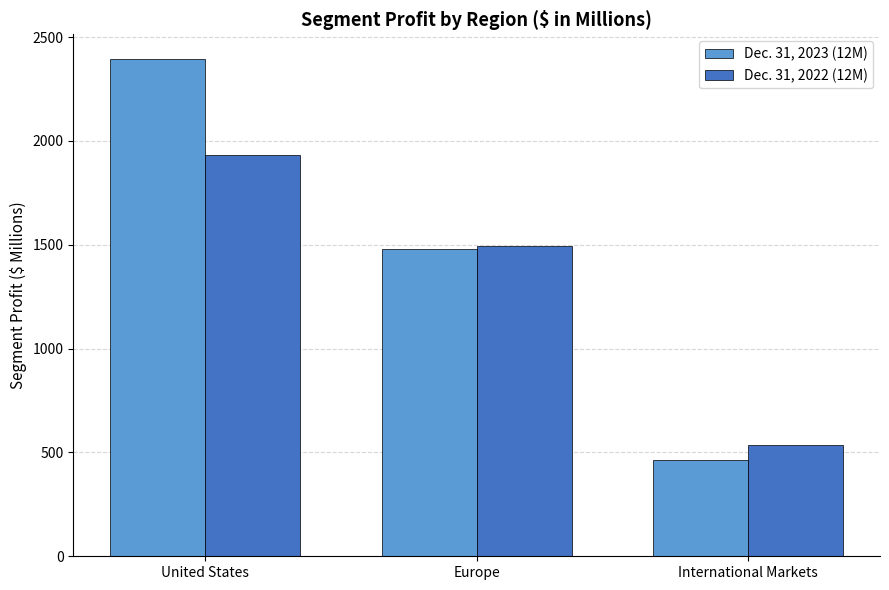

List the series in order of their peak value, highest first.

Dec. 31, 2023 (12M), Dec. 31, 2022 (12M)